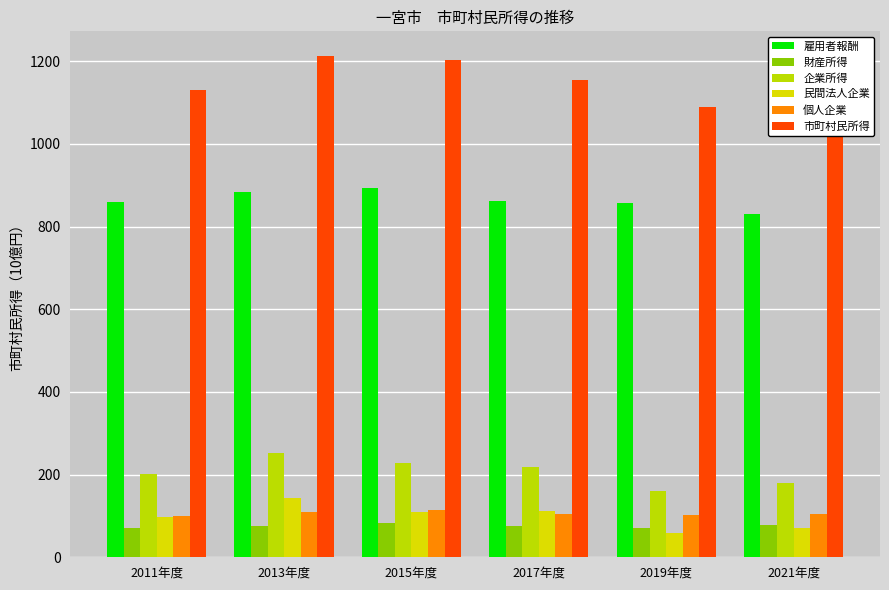

What is the sum of the 個人企業 values at 2013年度 and 2015年度?

224.9